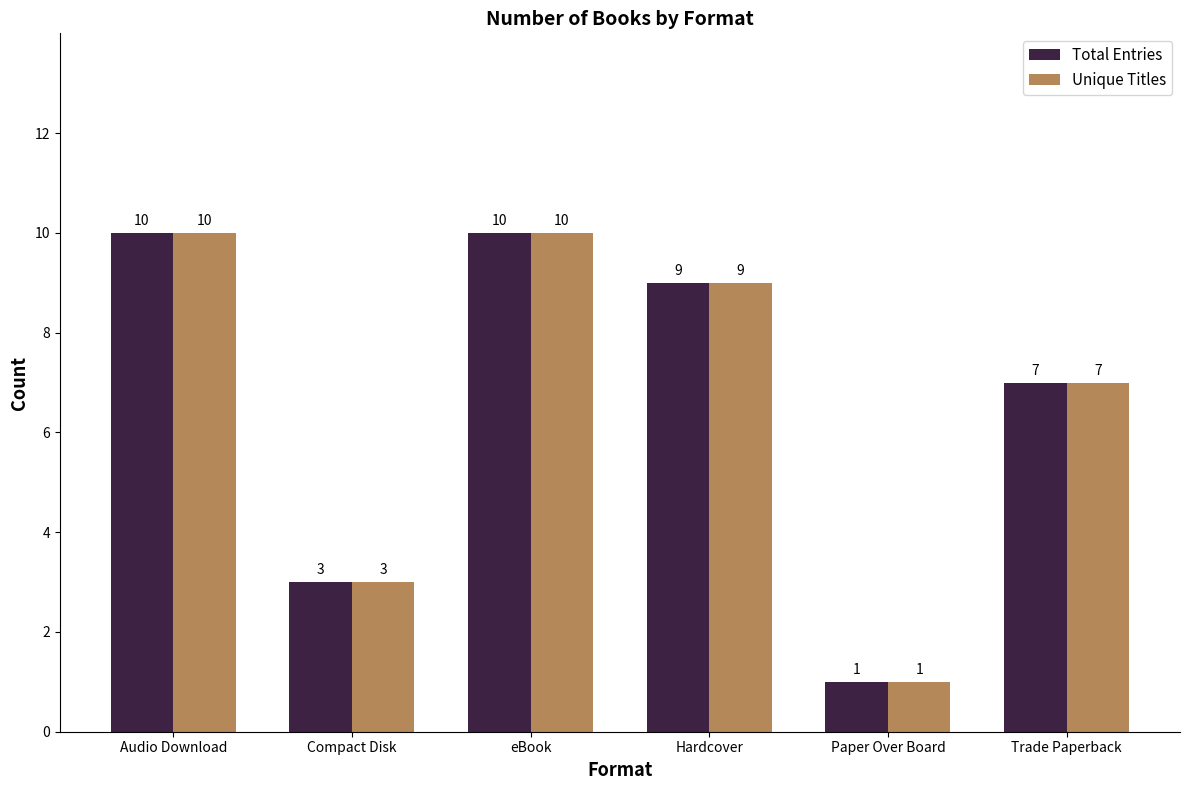

Where does the Unique Titles series first go above 9?

Audio Download